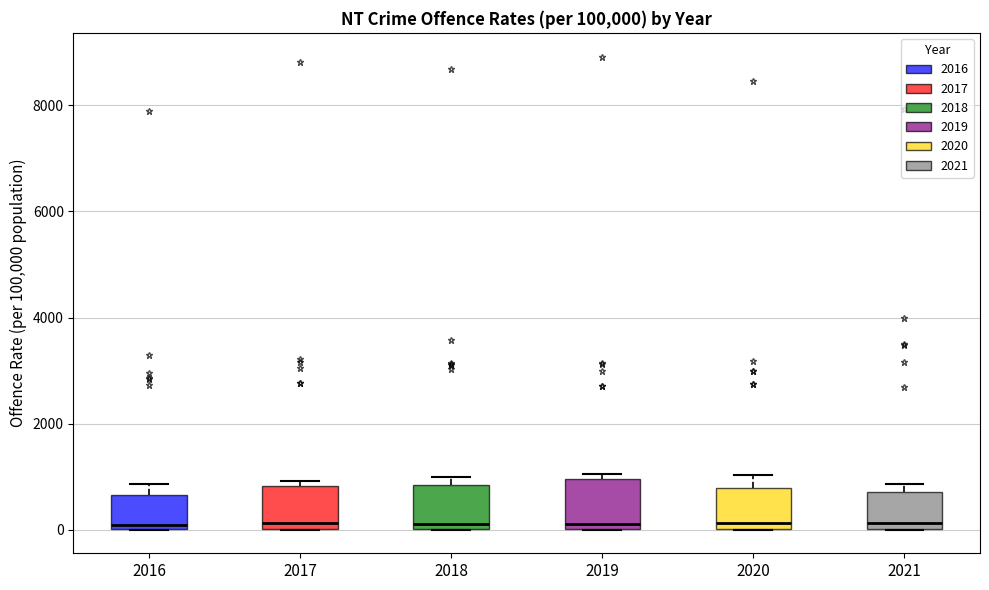

Reading left to right, transcribe this box plot: for each box, give where its median line is, the range the box spans, and where its two whiskers end, as read against the y-axis. The values are not printed on the chart, so give them approximately, as read against the axis.

2016: median 0 (just above the box's lower edge), box 0 to 600, whiskers 0 to 800
2017: median 200, box 0 to 800, whiskers 0 to 1000
2018: median 200, box 0 to 800, whiskers 0 to 1000
2019: median 200, box 0 to 1000, whiskers 0 to 1000 (just above the box's upper edge)
2020: median 200, box 0 to 800, whiskers 0 to 1000
2021: median 200, box 0 to 800, whiskers 0 to 800 (just above the box's upper edge)